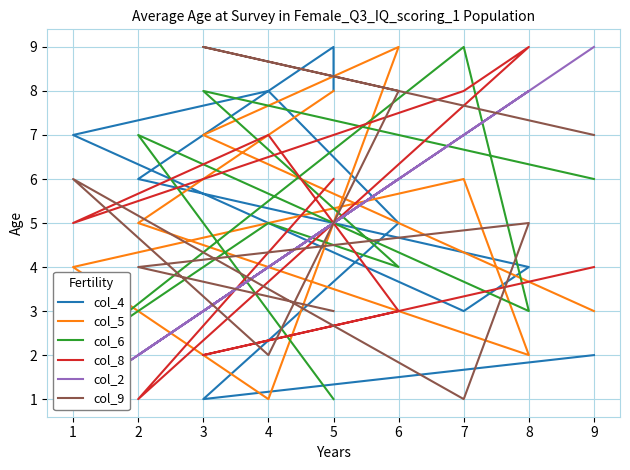

Count the number of data series in this chart.

6